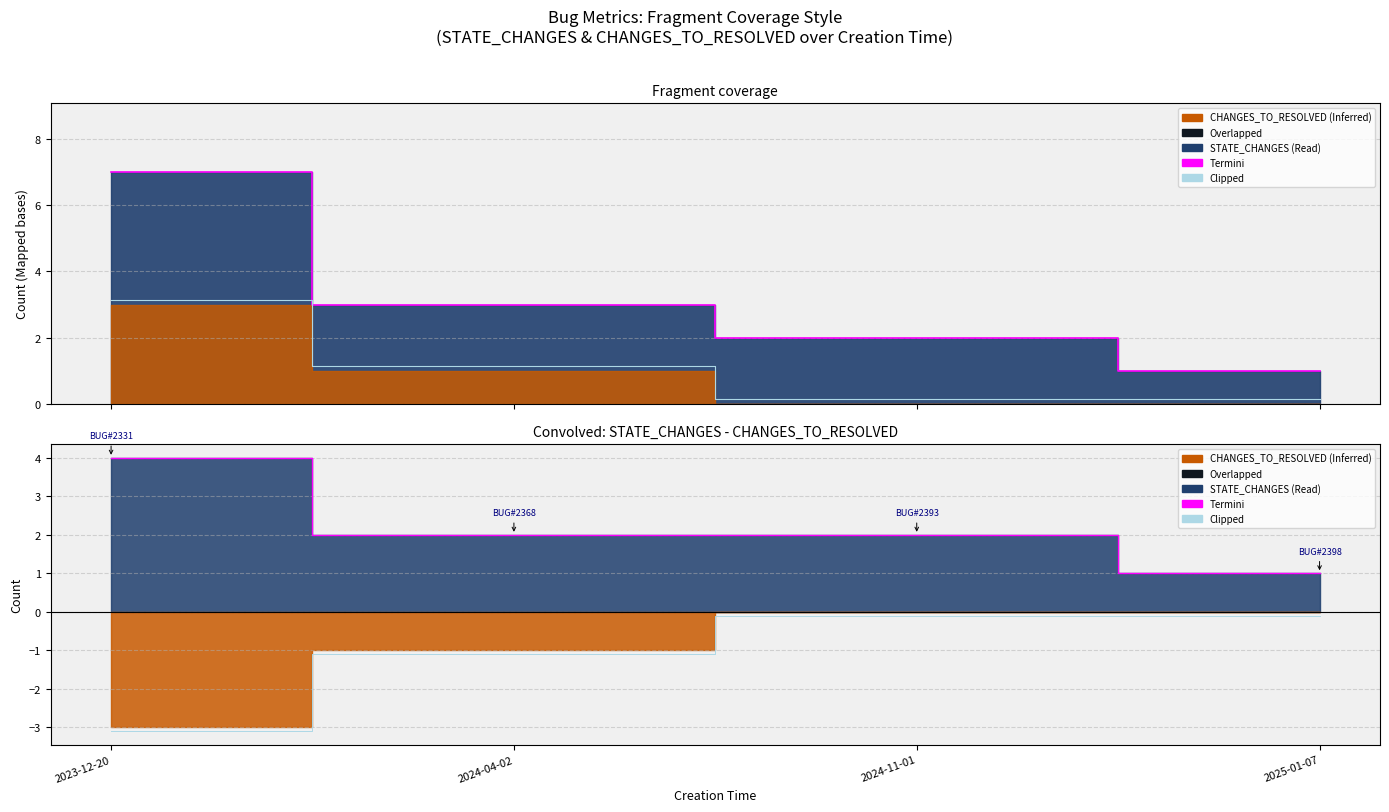

True or false: Termini and Clipped cross at least once.

False